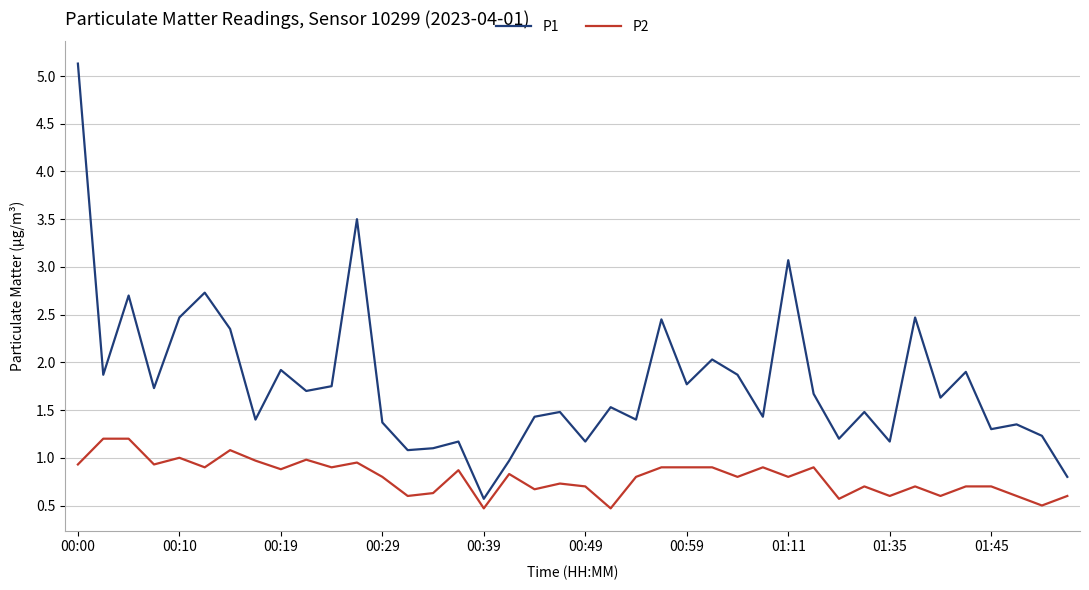

Which series has the widest spread of values?

P1